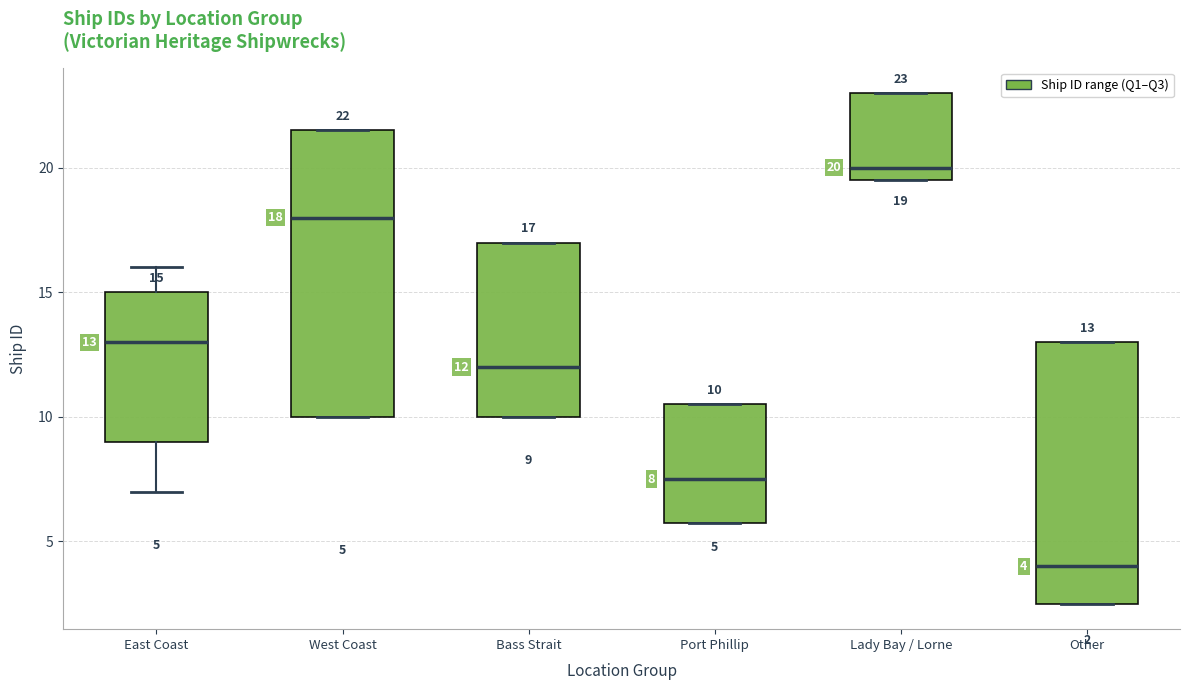

Which box has the lowest median line?

Other